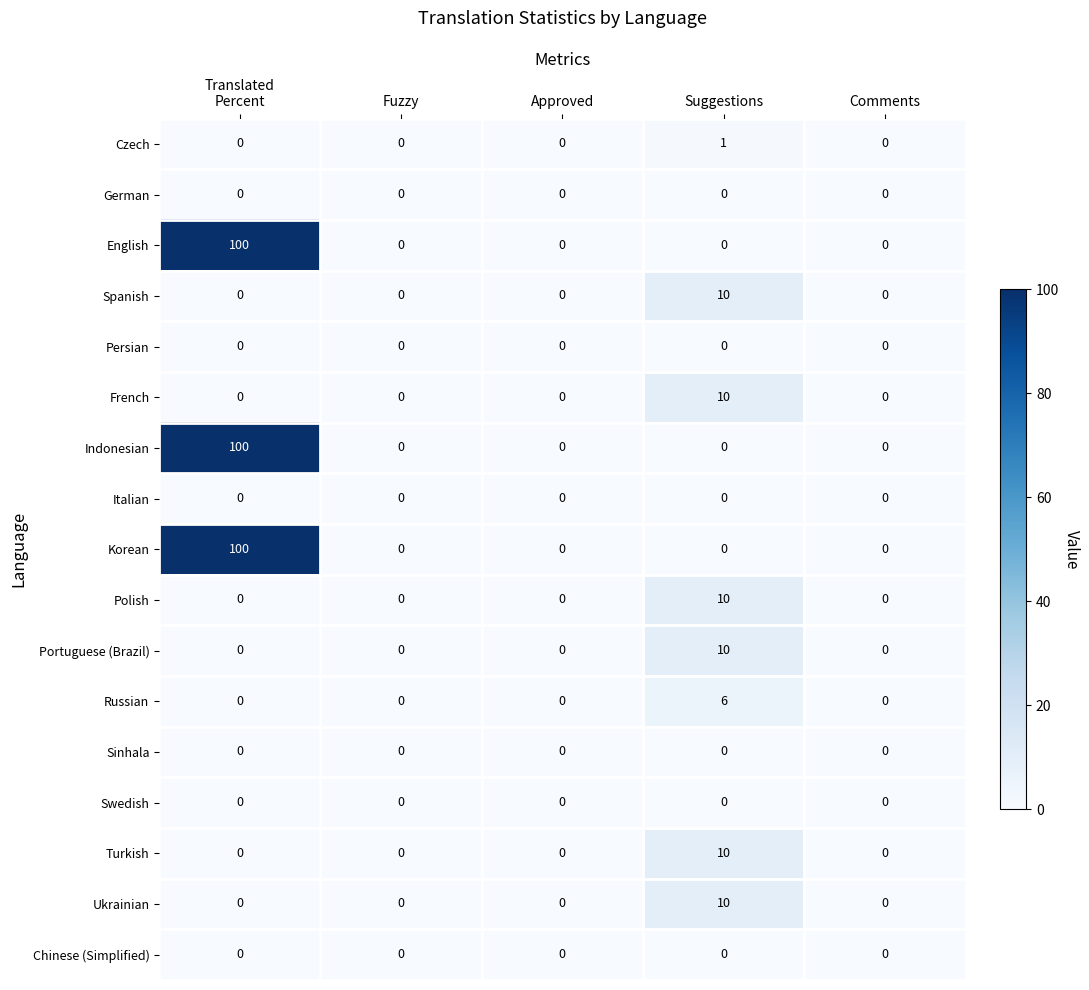

The English series shows -58 at Suggestions. True or false?

False